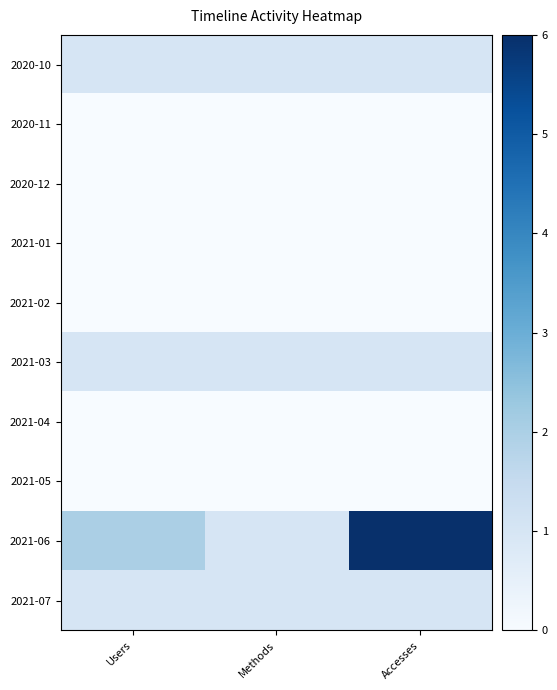

Reading left to right, transcribe all the data shown in this chart.

2020-10: Users=1	Methods=1	Accesses=1
2020-11: Users=0	Methods=0	Accesses=0
2020-12: Users=0	Methods=0	Accesses=0
2021-01: Users=0	Methods=0	Accesses=0
2021-02: Users=0	Methods=0	Accesses=0
2021-03: Users=1	Methods=1	Accesses=1
2021-04: Users=0	Methods=0	Accesses=0
2021-05: Users=0	Methods=0	Accesses=0
2021-06: Users=2	Methods=1	Accesses=6
2021-07: Users=1	Methods=1	Accesses=1